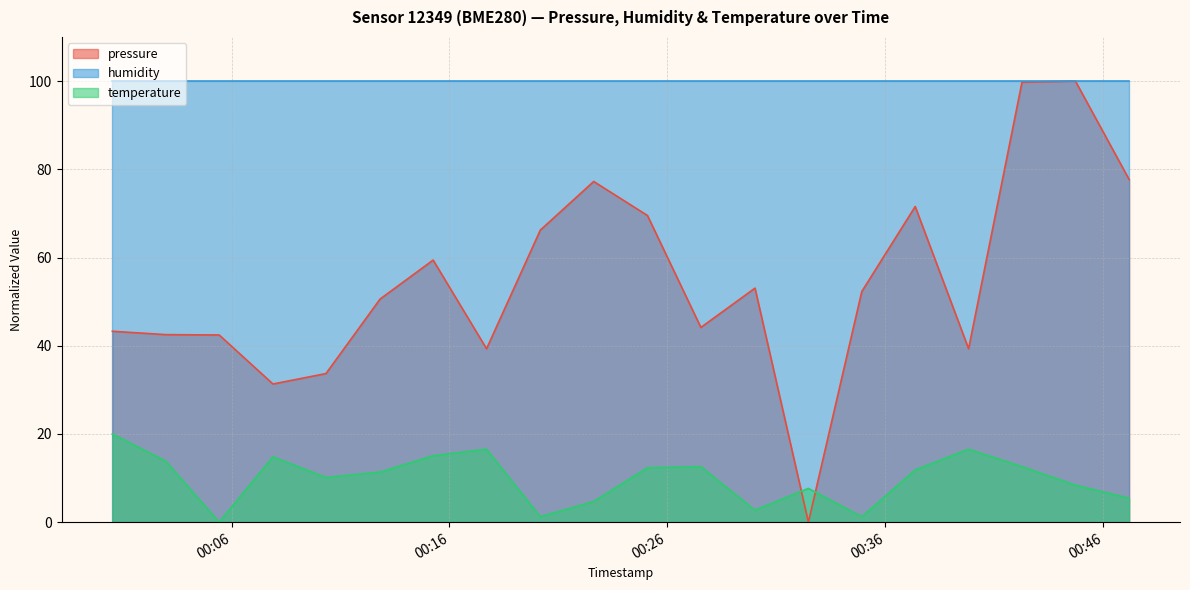

What position from the right is 2023-02-13T00:39:49?

4